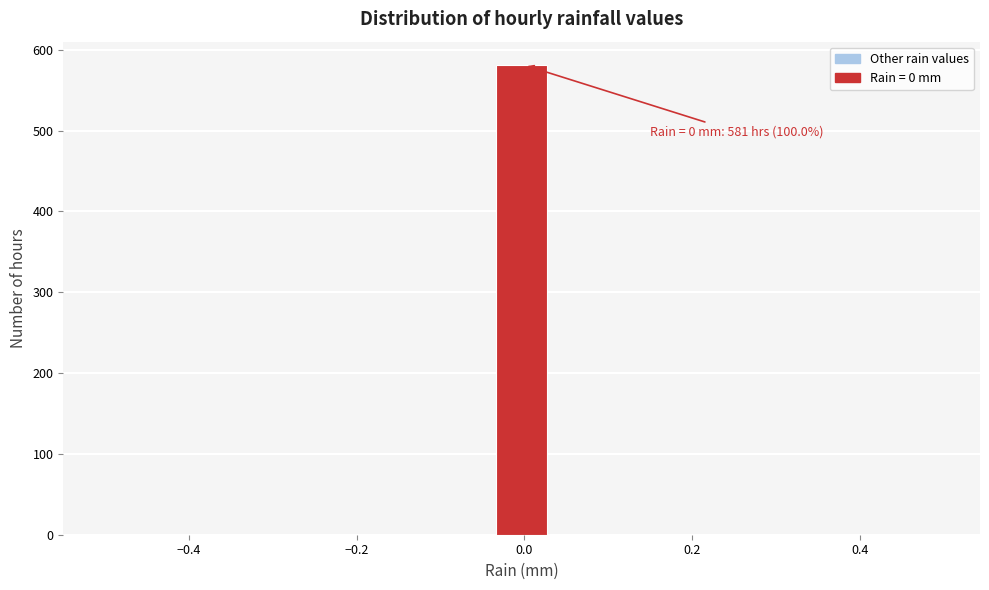

Around what value on the x-axis is the tallest bar? Give the approximate position of its centre, as read against the axis.

0.00